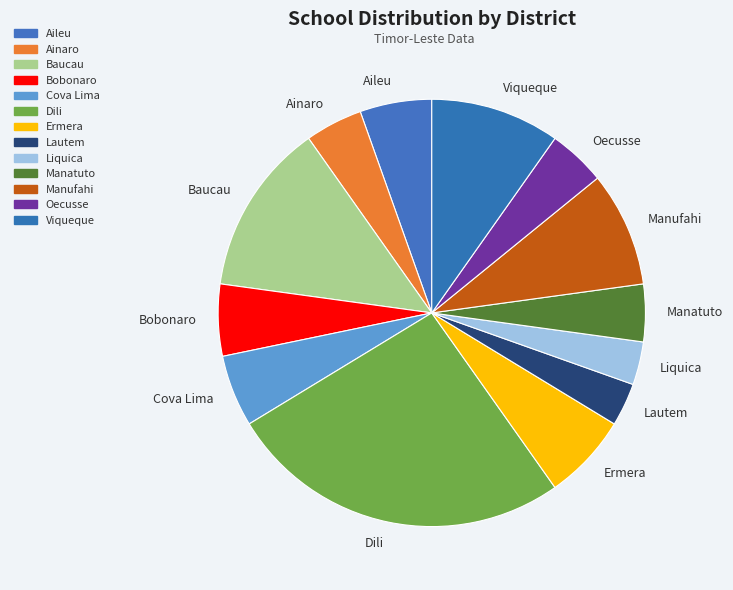

Between Ainaro and Baucau, which is larger?

Baucau